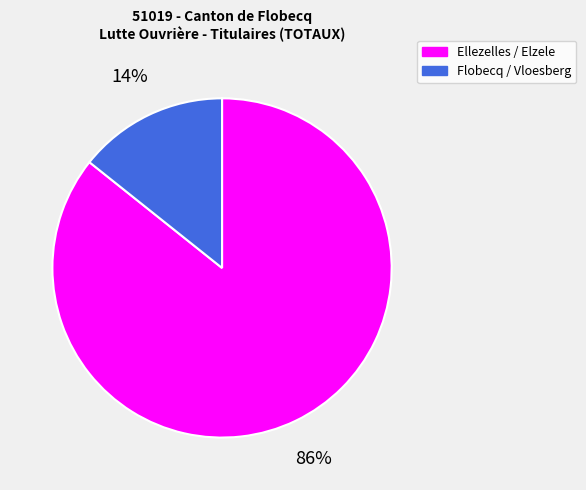

To the nearest percent, what portion does Flobecq / Vloesberg represent?

14%